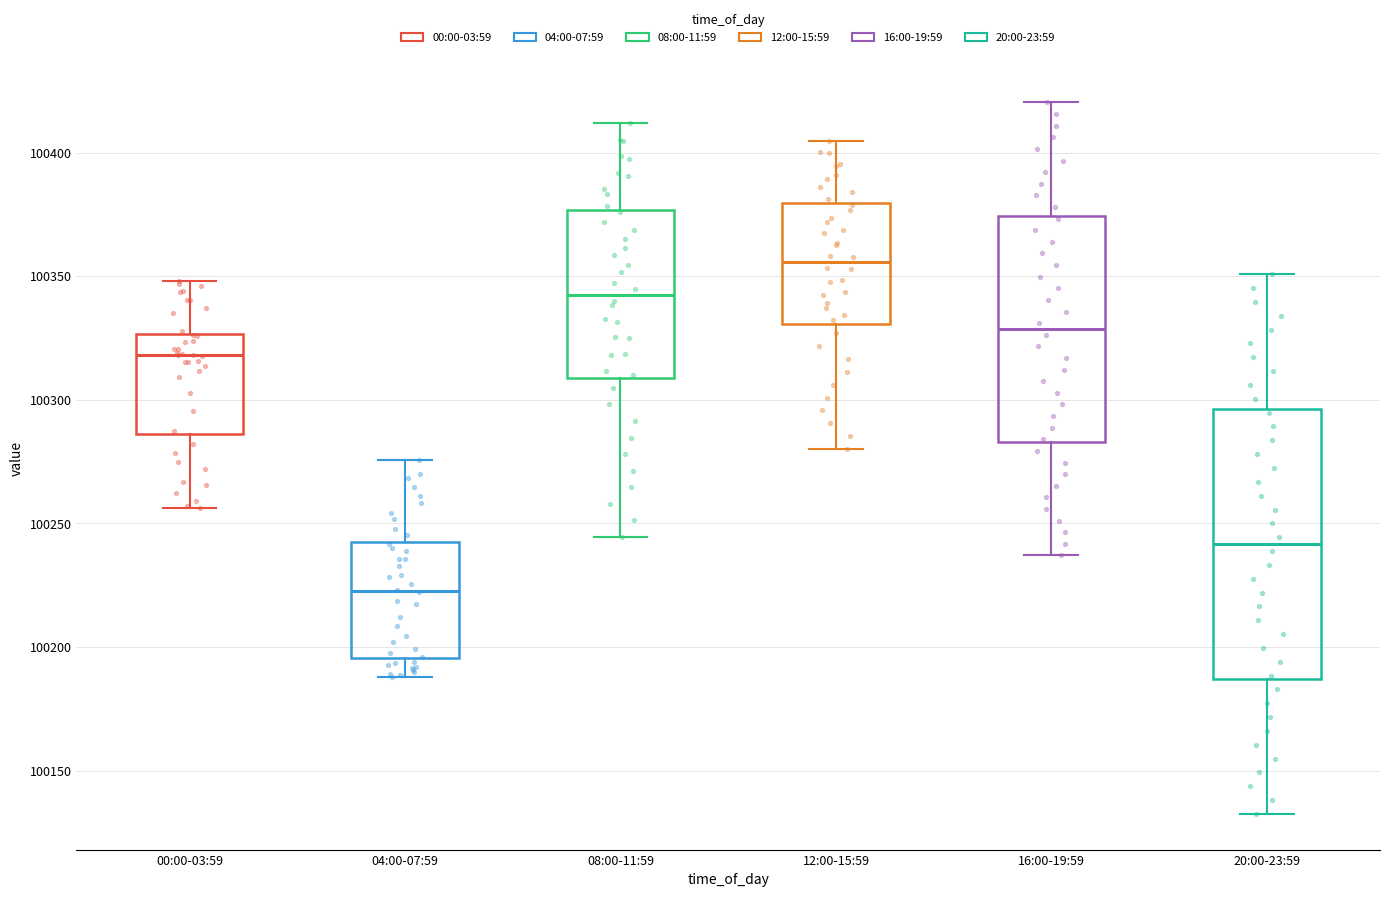

Reading left to right, transcribe this box plot: for each box, give where its median line is, the range the box spans, and where its two whiskers end, as read against the y-axis. The values are not printed on the chart, so give them approximately, as read against the axis.

00:00-03:59: median 100320, box 100285 to 100325, whiskers 100255 to 100350
04:00-07:59: median 100225, box 100195 to 100245, whiskers 100190 to 100275
08:00-11:59: median 100345, box 100310 to 100375, whiskers 100245 to 100410
12:00-15:59: median 100355, box 100330 to 100380, whiskers 100280 to 100405
16:00-19:59: median 100330, box 100285 to 100375, whiskers 100235 to 100420
20:00-23:59: median 100240, box 100185 to 100295, whiskers 100130 to 100350